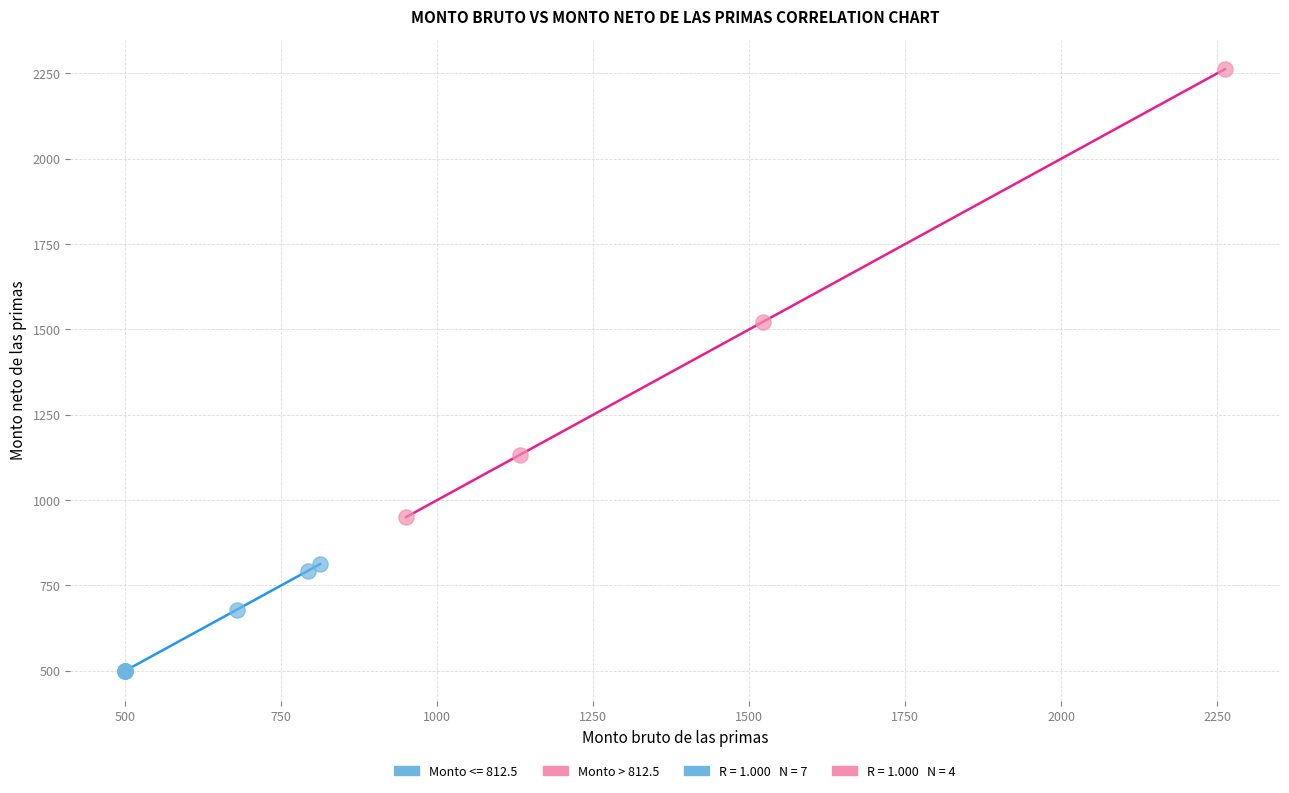

Which series has the largest Y range (max minus min)?

Monto > 812.5